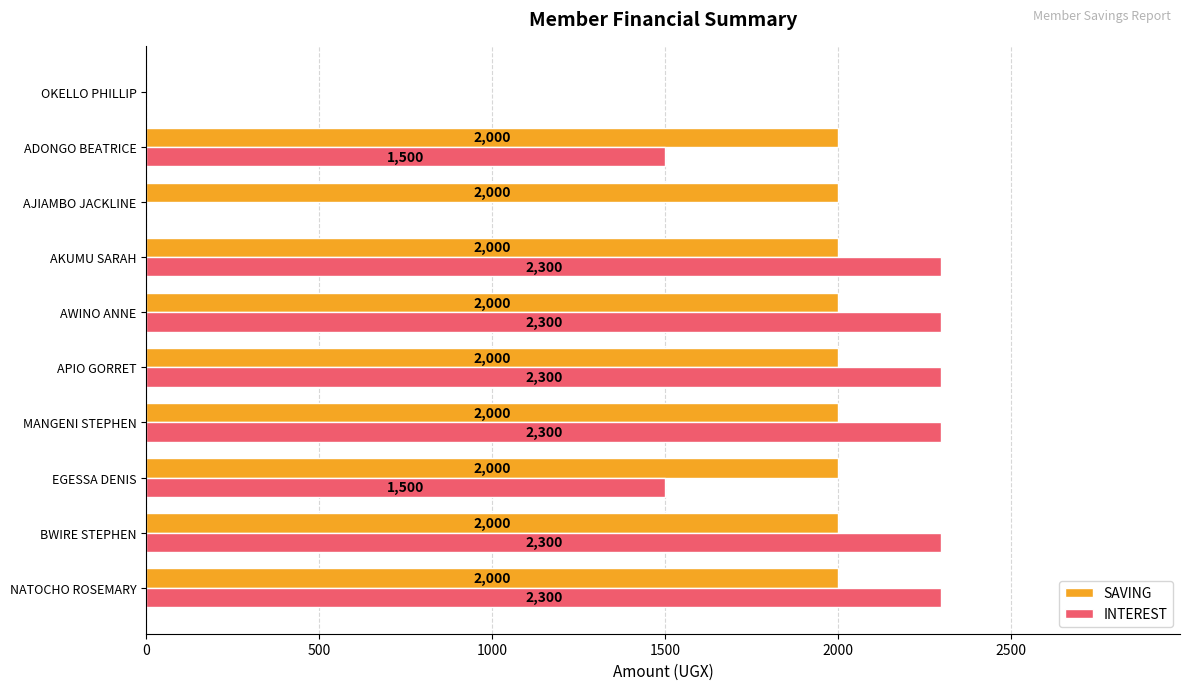

What is the sum of all SAVING values?

18000